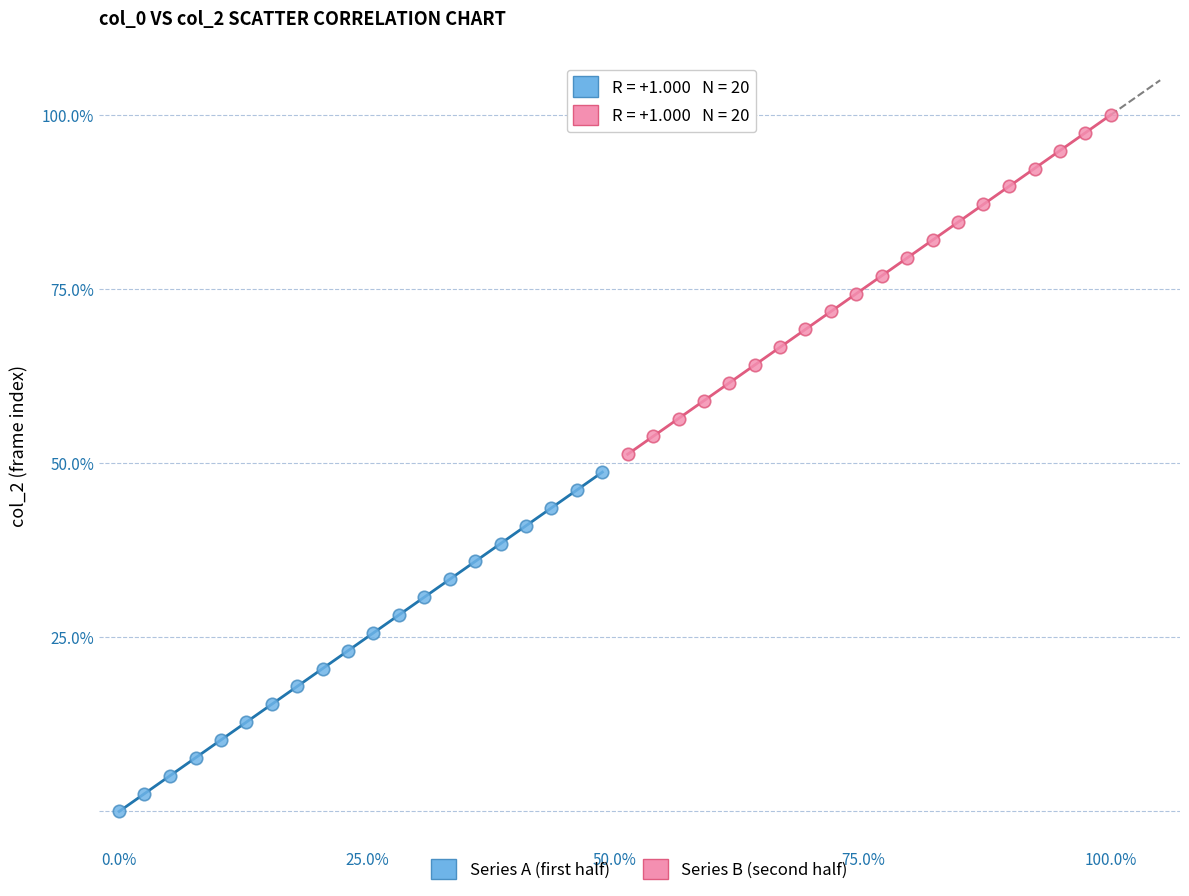

Which series contains the highest Y value?

Series B (second half)